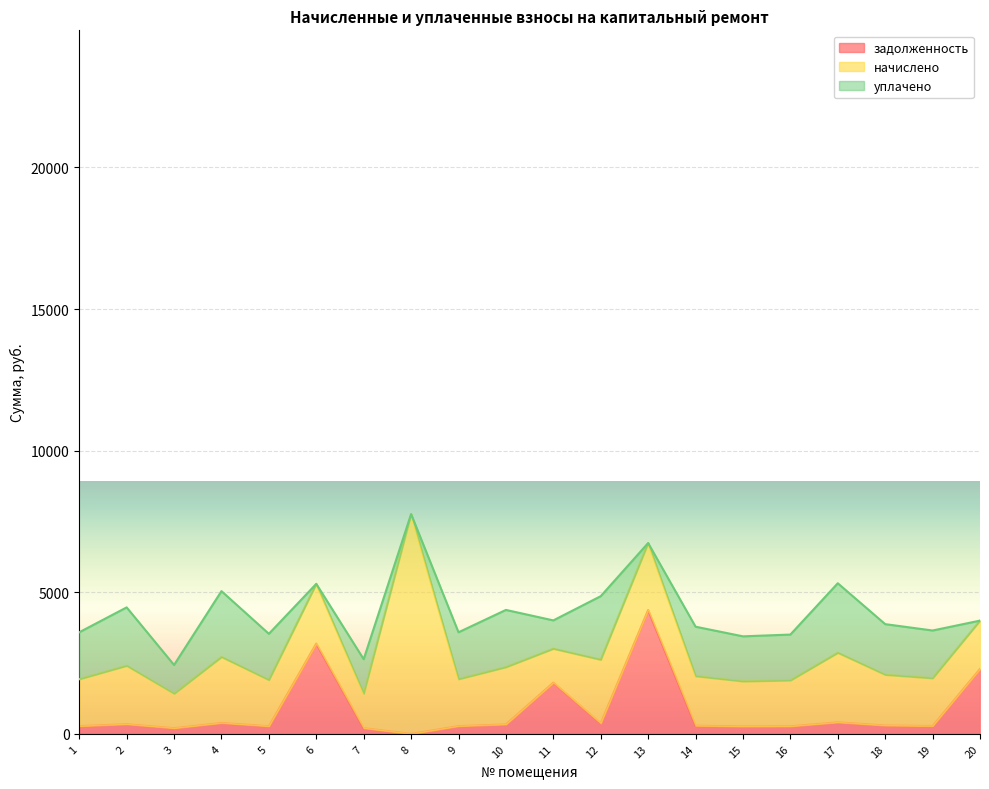

Reading right to left, list all the values displayed in this chart.

задолженность: 2294.2	280.8	298.5	409.2	269.8	265.0	291.2	4375.1	374.6	1811.0	336.7	276.3	0.0	202.9	3190.2	271.9	387.8	202.9	343.6	276.0
начислено: 1705.7	1685.0	1788.5	2455.0	1618.7	1589.8	1747.1	2363.9	2244.3	1196.5	2020.3	1656.0	7763.1	1217.2	2107.7	1631.2	2326.7	1217.2	2061.7	1656.0
уплачено: 0.0	1685.0	1788.5	2455.0	1618.7	1589.8	1747.1	0.0	2244.3	1000.0	2020.3	1656.0	0.0	1217.2	0.0	1631.2	2326.7	1014.3	2061.7	1656.0